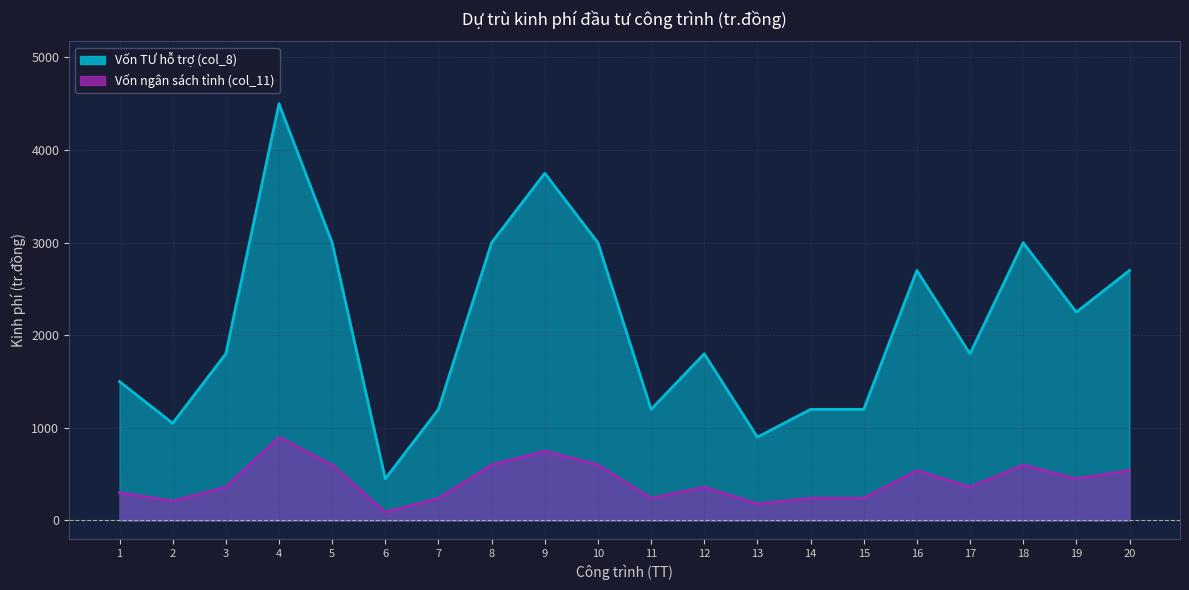

True or false: Vốn TƯ hỗ trợ (col_8) and Vốn ngân sách tỉnh (col_11) cross at least once.

False